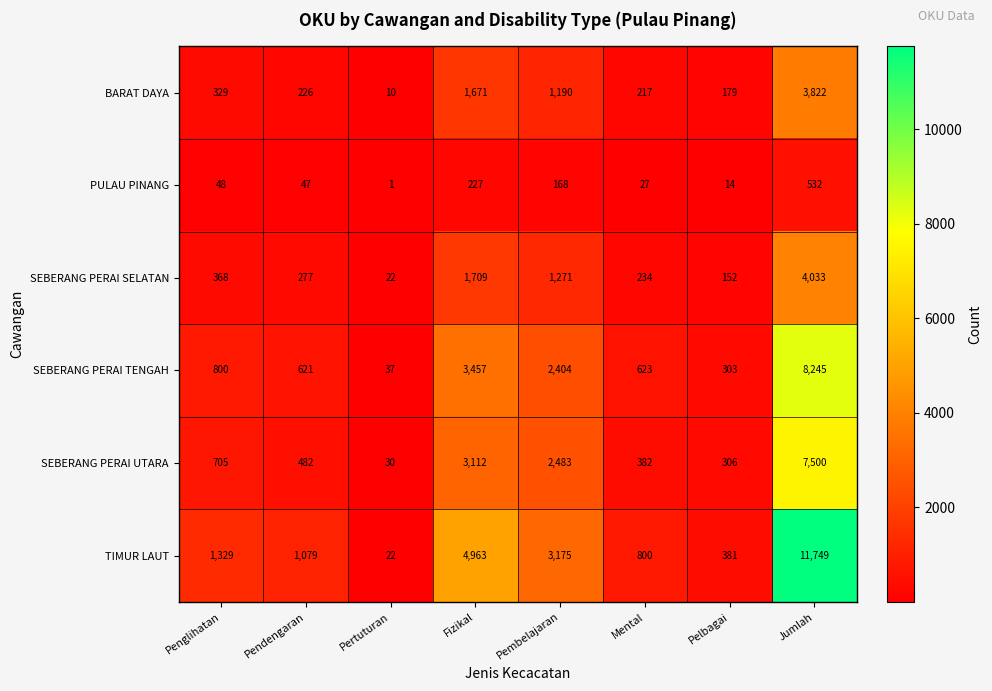

The value of TIMUR LAUT at Penglihatan is 1329. True or false?

True